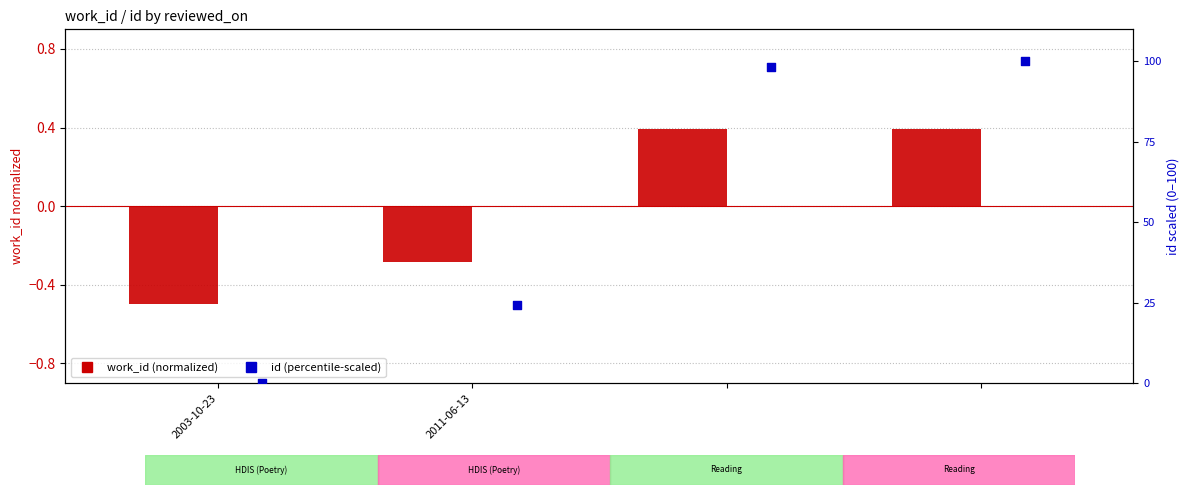

Which series has the largest Y range (max minus min)?

id (percentile-scaled)